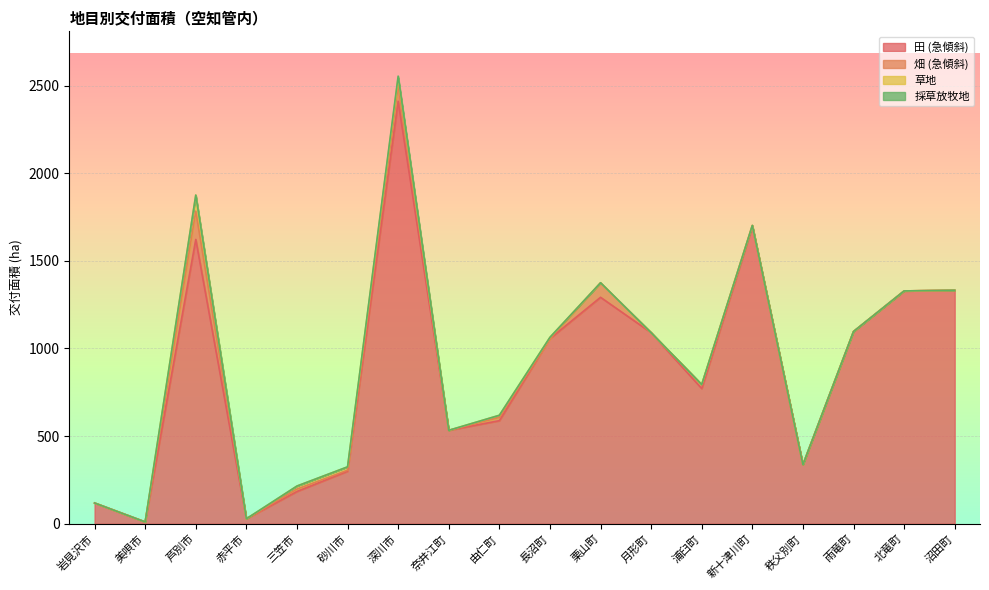

At which label does 田 (急傾斜) reach its peak?

深川市